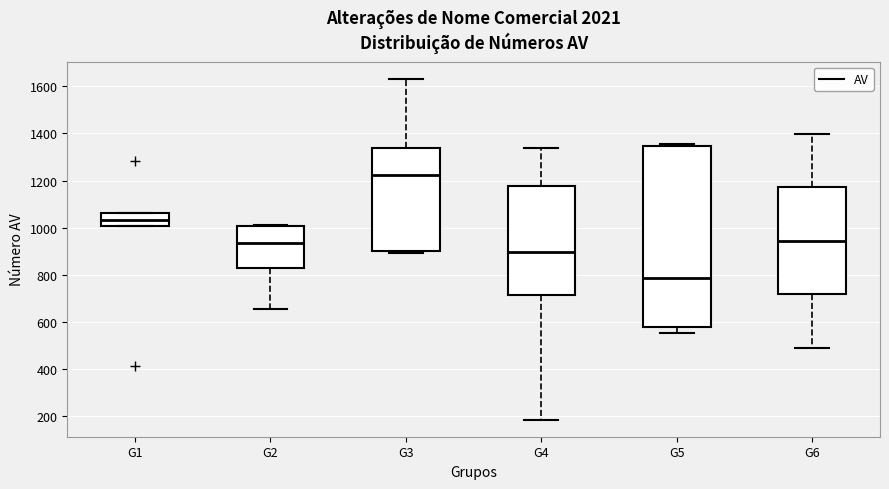

Reading left to right, transcribe this box plot: for each box, give where its median line is, the range the box spans, and where its two whiskers end, as read against the y-axis. The values are not printed on the chart, so give them approximately, as read against the axis.

G1: median 1040, box 1000 to 1060, whiskers 1000 to 1060
G2: median 940, box 820 to 1000, whiskers 660 to 1020
G3: median 1220, box 900 to 1340, whiskers 900 (just below the box's lower edge) to 1640
G4: median 900, box 720 to 1180, whiskers 180 to 1340
G5: median 780, box 580 to 1340, whiskers 560 to 1360
G6: median 940, box 720 to 1180, whiskers 500 to 1400